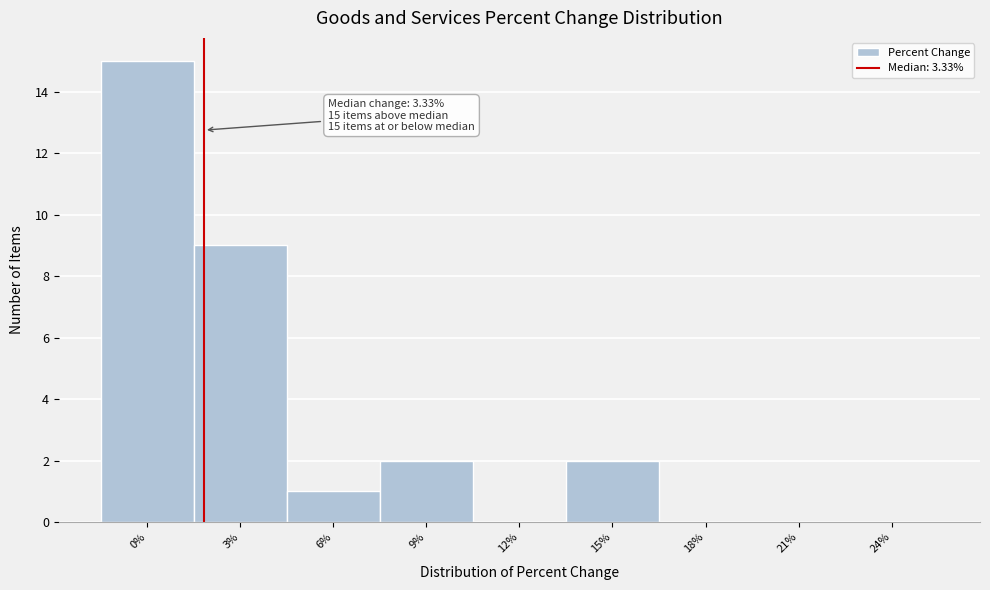

Reading left to right, what are all the values shown in this chart?

0%=15	3%=9	6%=1	9%=2	12%=0	15%=2	18%=0	21%=0	24%=0